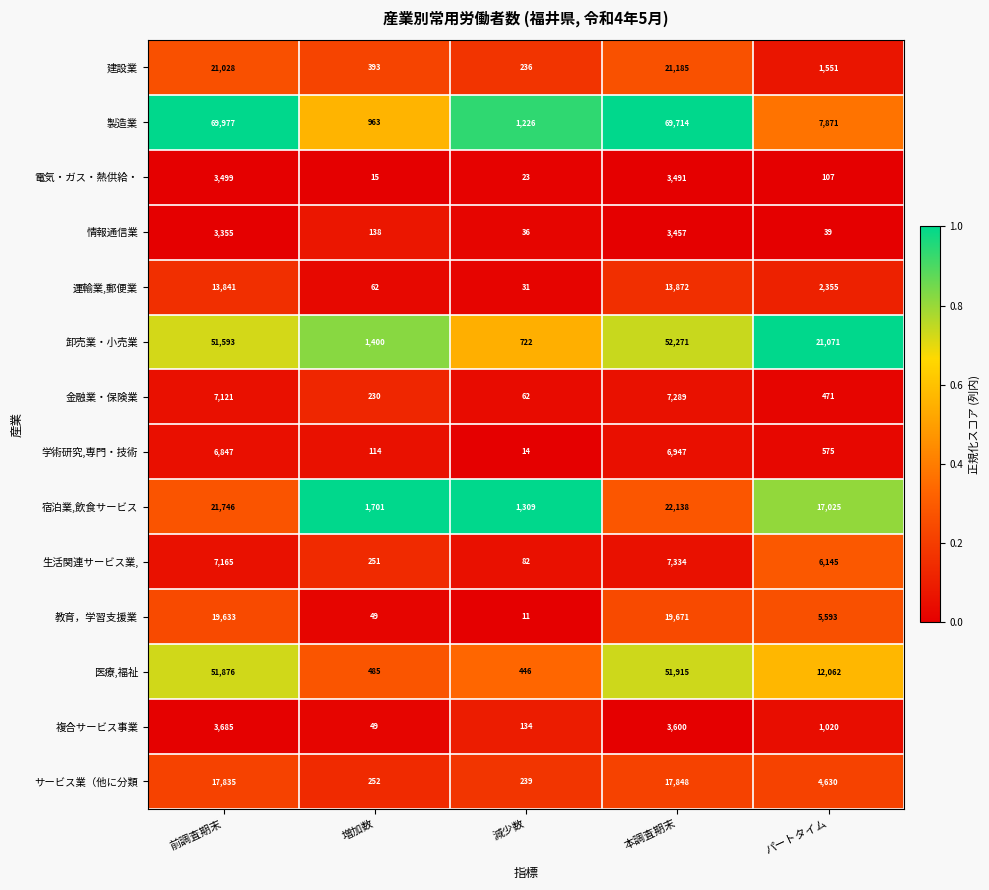

At which category is the sum across all series the highest?

本調査期末